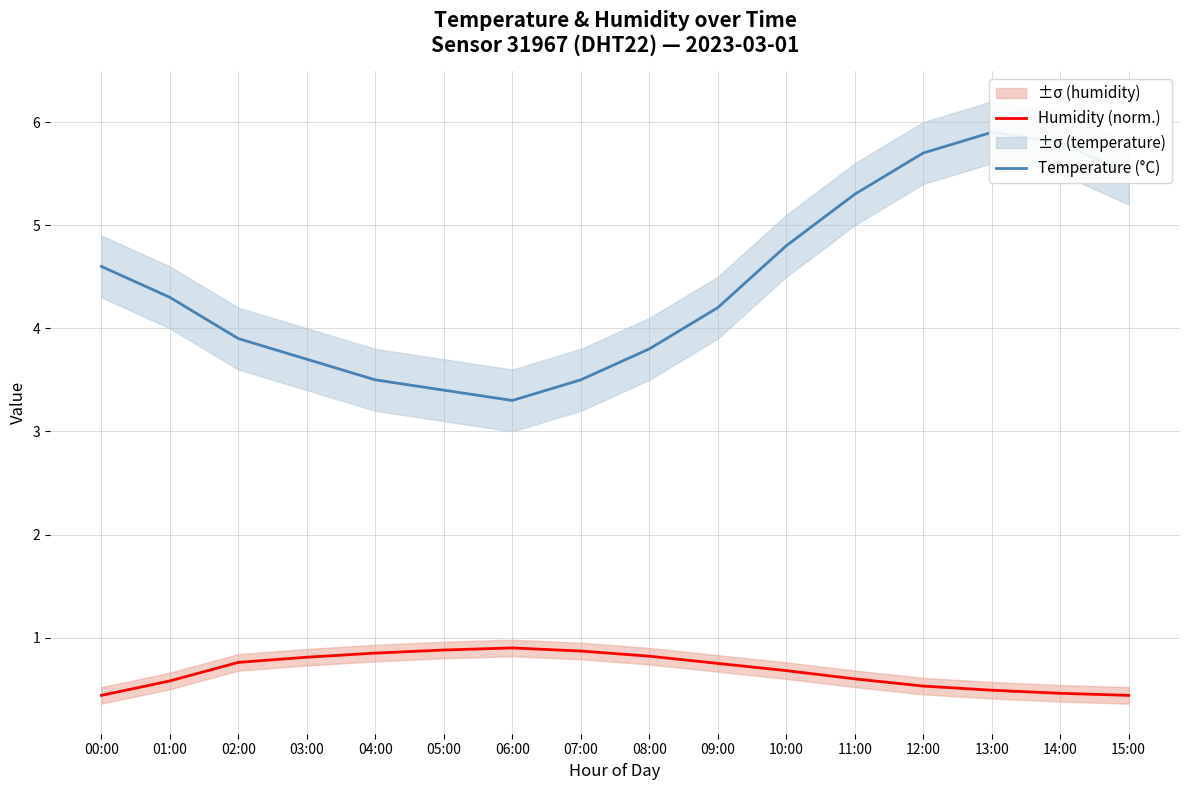

Read the Temperature (°C) value at 01:00.

4.3